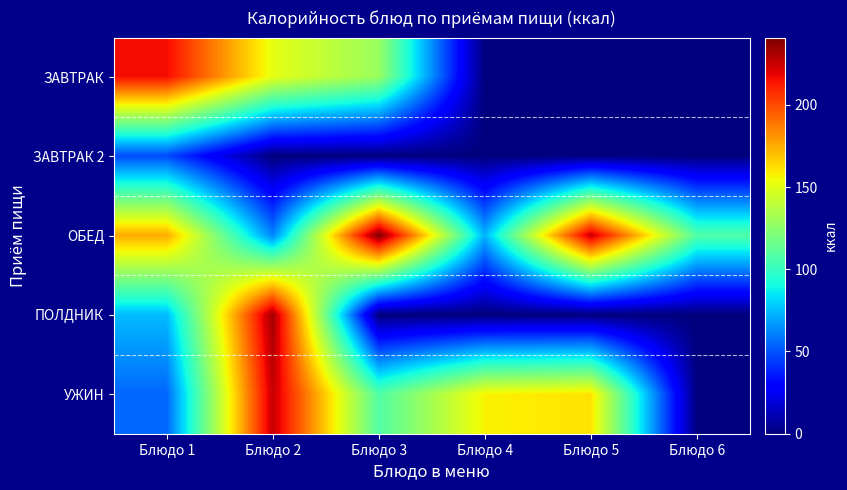

Reading right to left, list all the values displayed in this chart.

ЗАВТРАК: Блюдо 6=0.0	Блюдо 5=0.0	Блюдо 4=0.0	Блюдо 3=128.9	Блюдо 2=151.3	Блюдо 1=216.0
ЗАВТРАК 2: Блюдо 6=0.0	Блюдо 5=0.0	Блюдо 4=0.0	Блюдо 3=0.0	Блюдо 2=0.0	Блюдо 1=47.5
ОБЕД: Блюдо 6=107.9	Блюдо 5=225.6	Блюдо 4=72.9	Блюдо 3=240.9	Блюдо 2=61.6	Блюдо 1=175.2
ПОЛДНИК: Блюдо 6=0.0	Блюдо 5=0.0	Блюдо 4=0.0	Блюдо 3=0.0	Блюдо 2=233.0	Блюдо 1=74.7
УЖИН: Блюдо 6=0.0	Блюдо 5=161.1	Блюдо 4=157.1	Блюдо 3=107.9	Блюдо 2=225.6	Блюдо 1=54.6